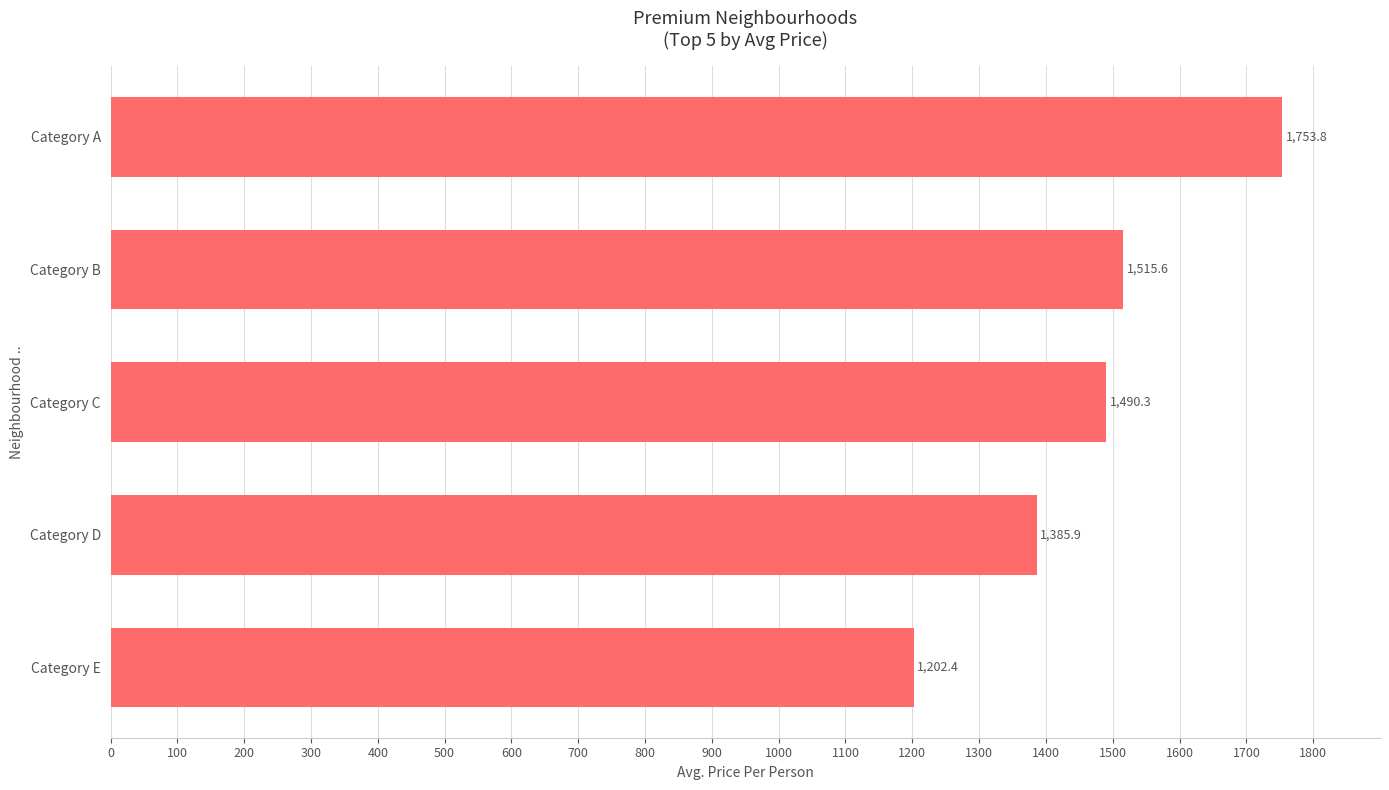

What is the value of the 5th bar from the top?

1202.4